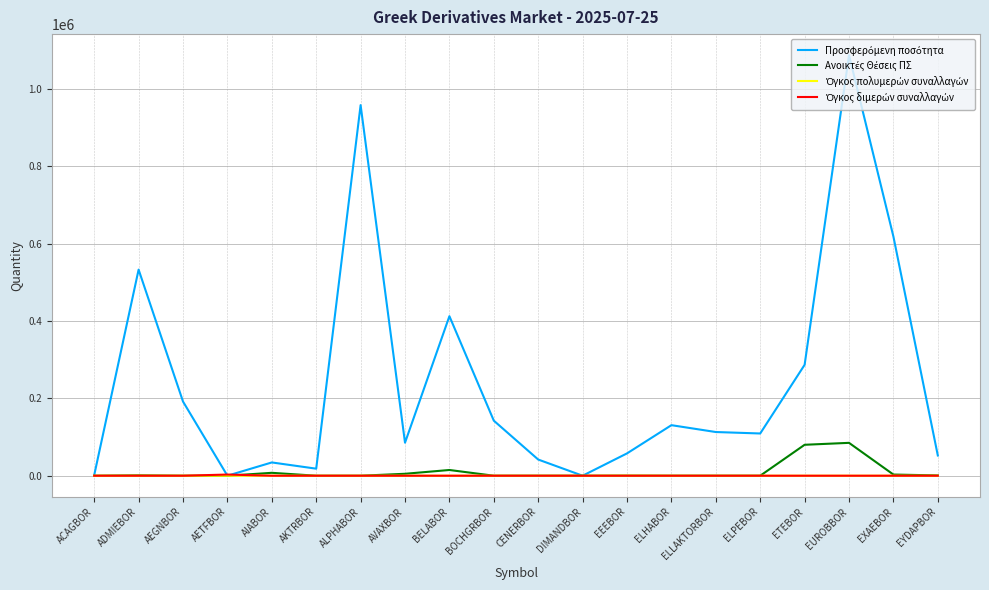

How many distinct data groups are displayed?

4